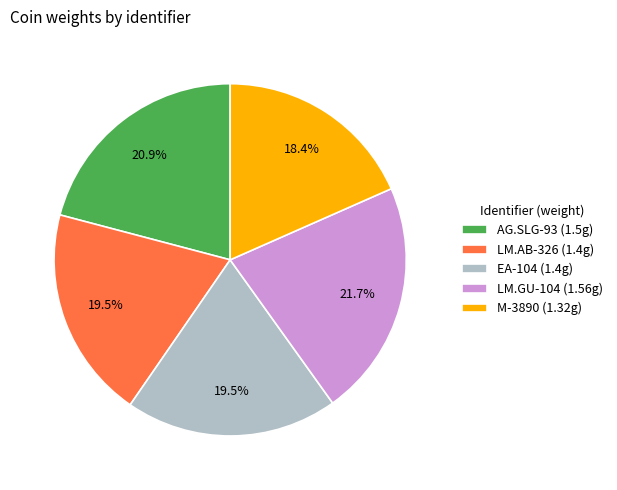

Is it true that AG.SLG-93 is 21% of the pie?

True